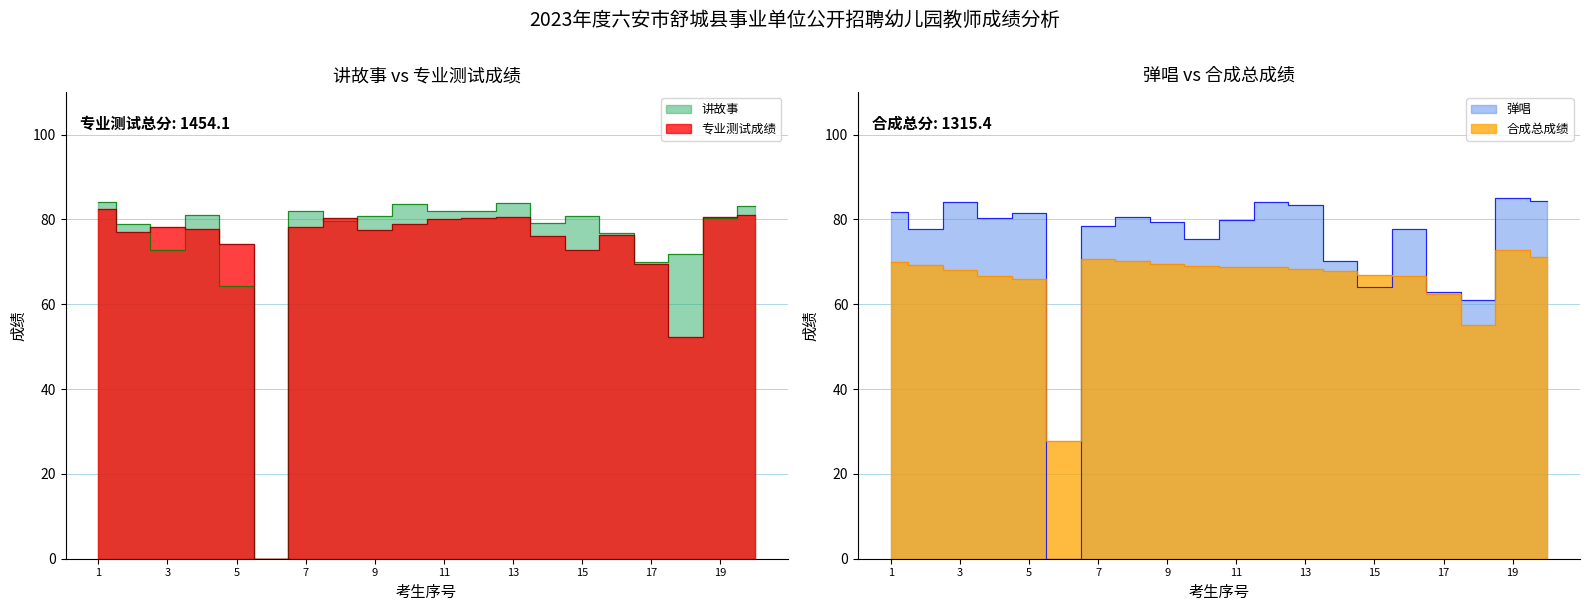

Which series changed the most between 11 and 18?

专业测试成绩